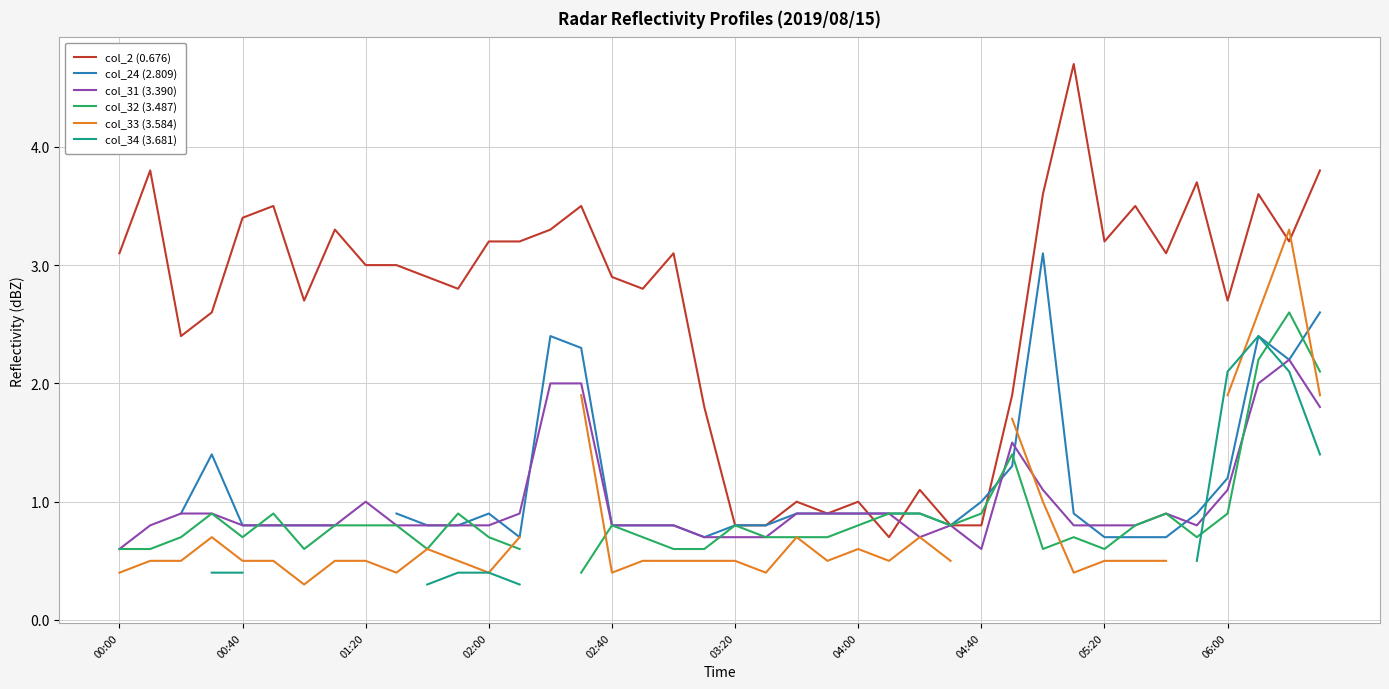

At 13, list the series in order from largest to smallest.

col_2 (0.676), col_31 (3.390), col_24 (2.809), col_33 (3.584), col_32 (3.487), col_34 (3.681)